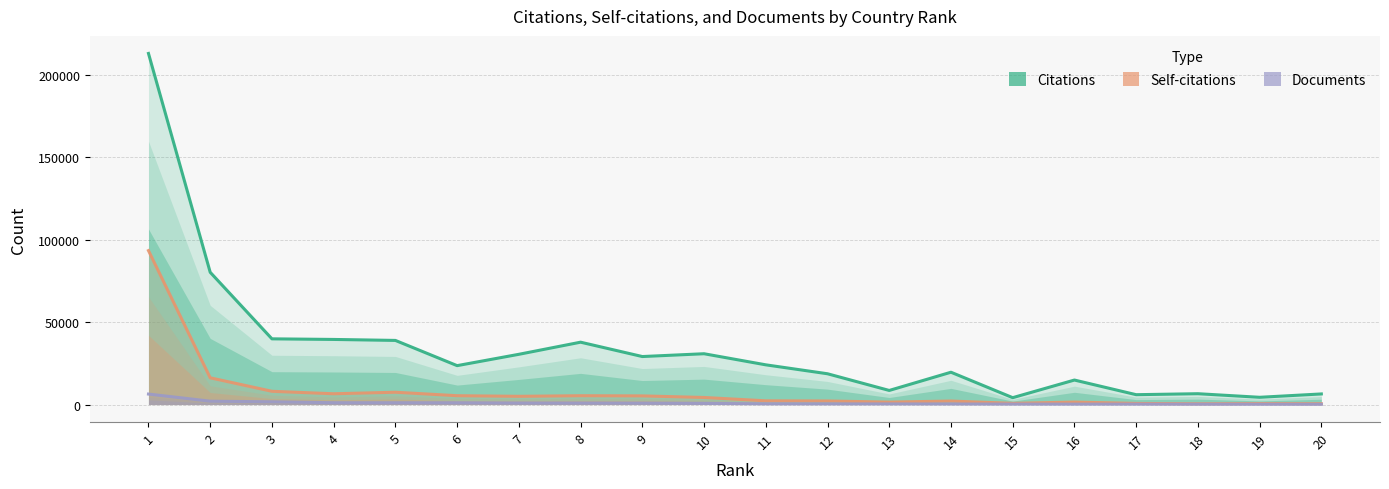

At how many categories does at least one series exceed 62410?

2